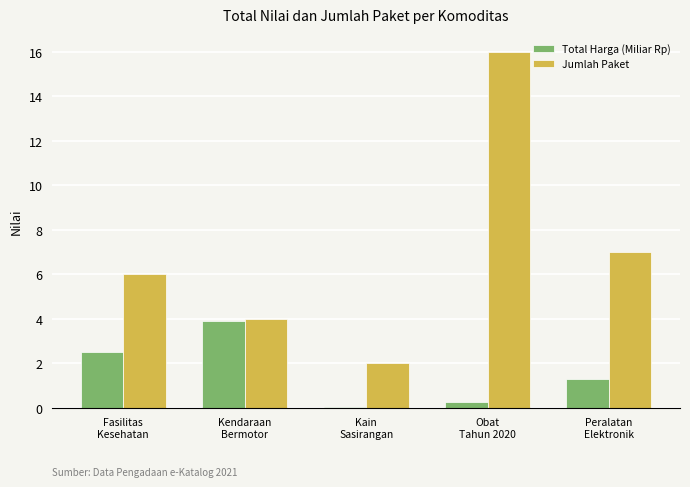

Which series has the largest total across all categories?

Jumlah Paket